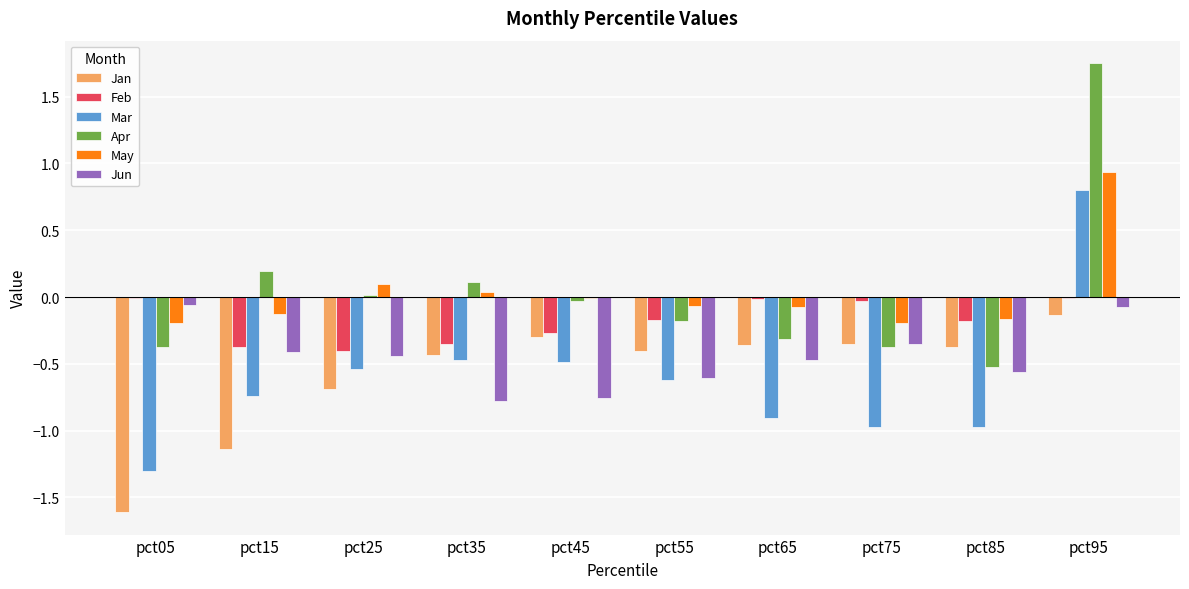

Between pct15 and pct45, which series saw the biggest shift?

Jan